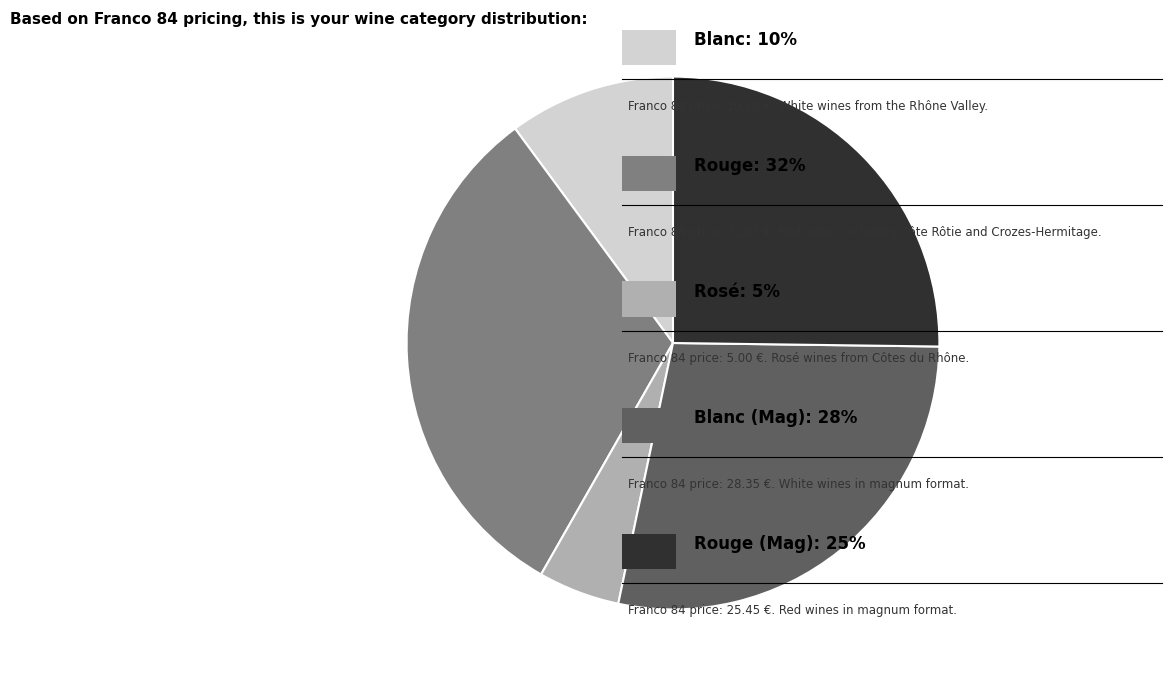

Is there a majority slice in this chart?

No